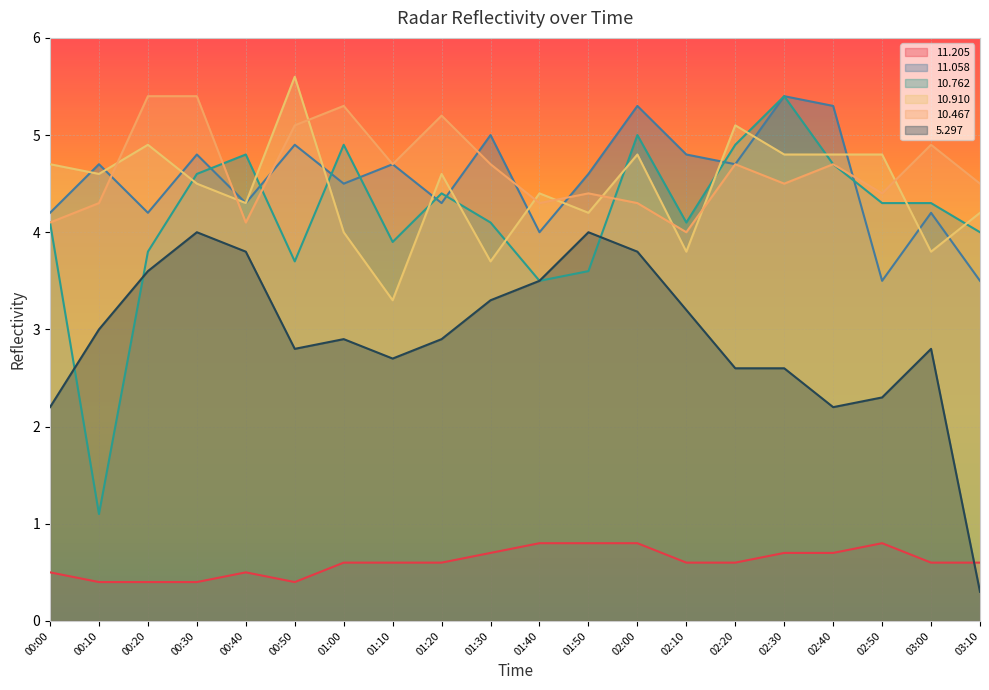

Which series has the largest range (max minus min)?

10.762